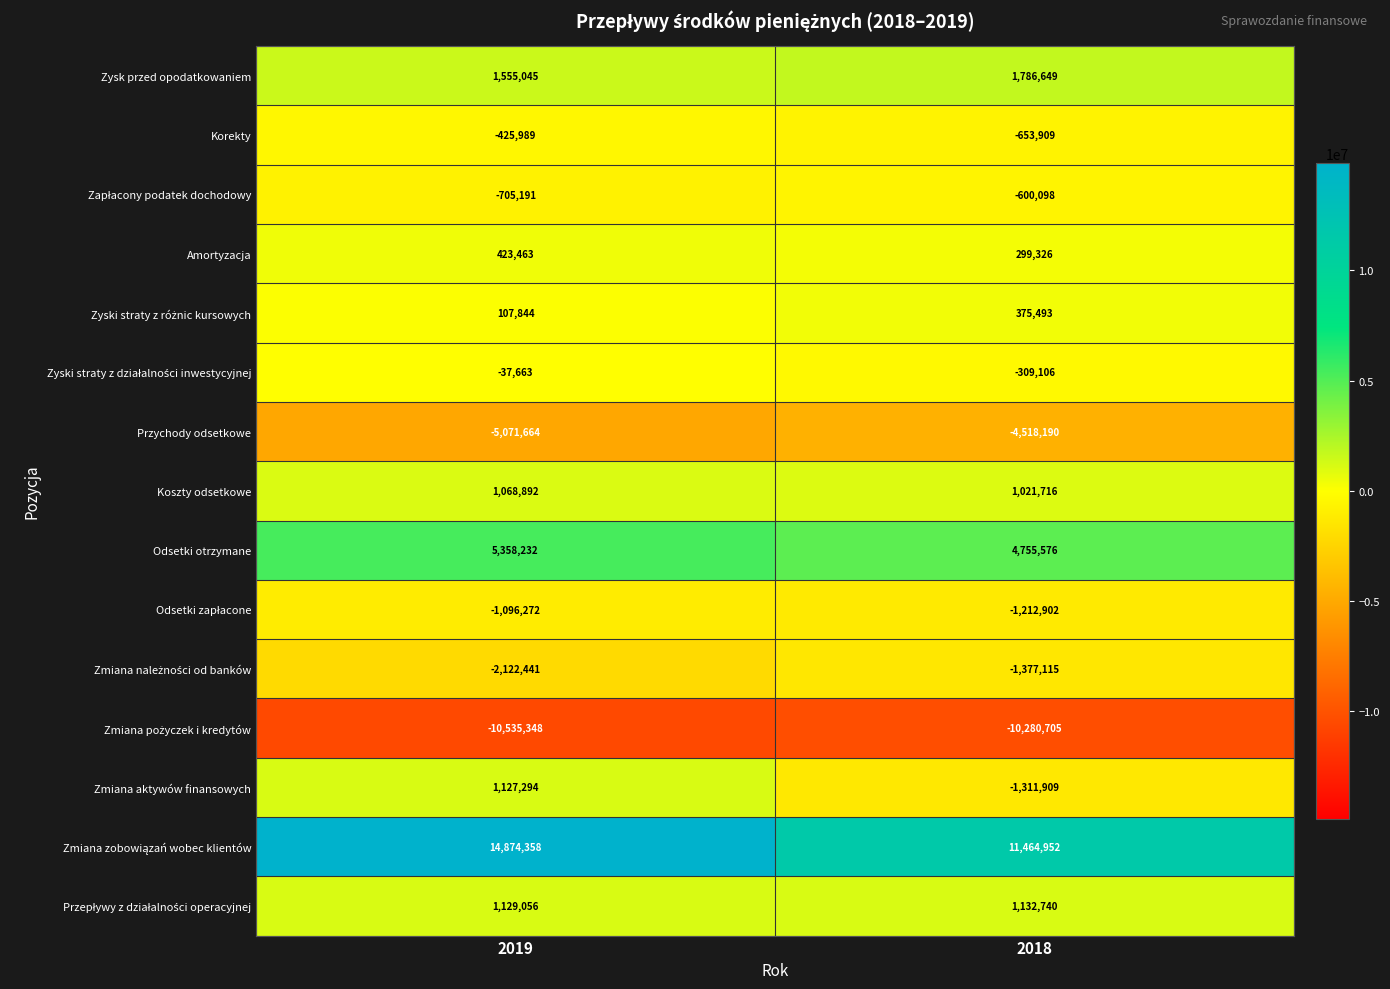

What is the difference between the Odsetki otrzymane values at 2019 and 2018?

602656